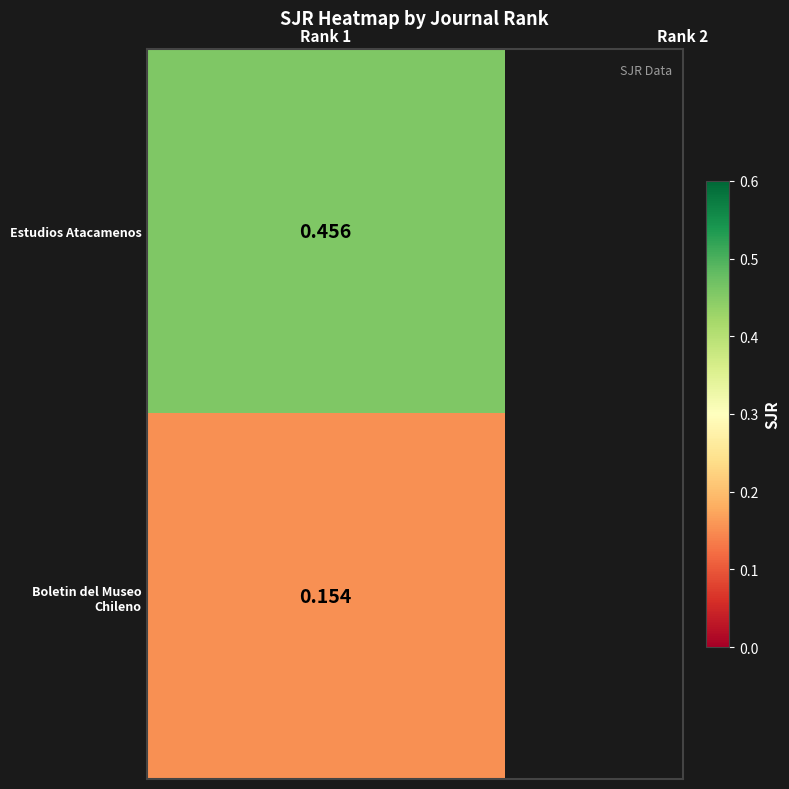

Reading left to right, extract all data points from this chart.

1=0.5	2=0.2